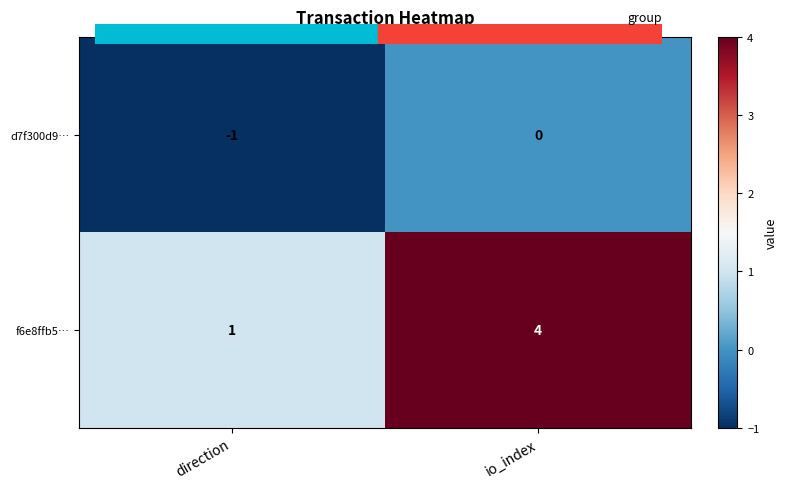

Which category has the highest value across all series?

io_index